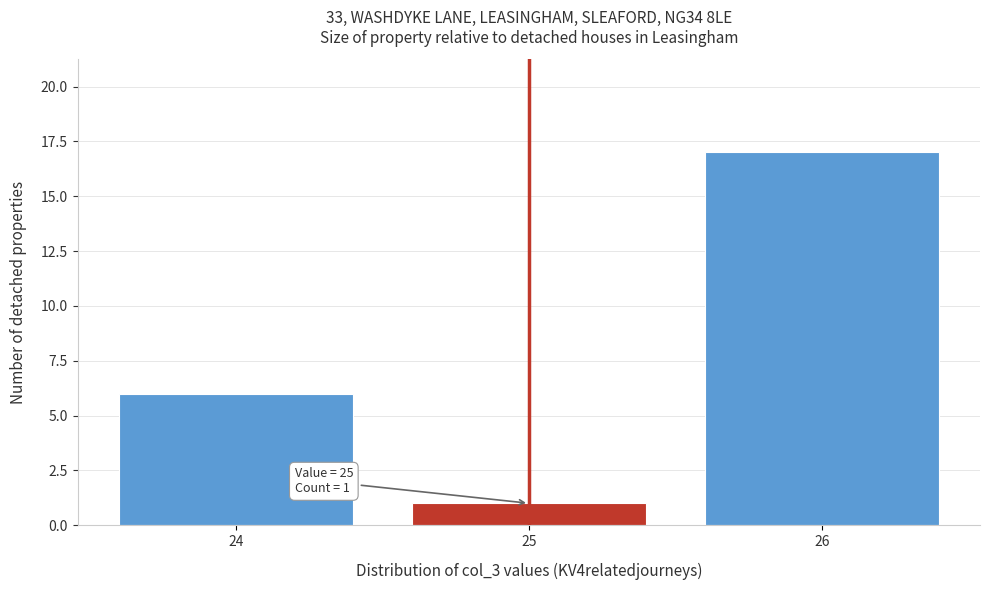

Reading left to right, extract all data points from this chart.

24=6	25=1	26=17